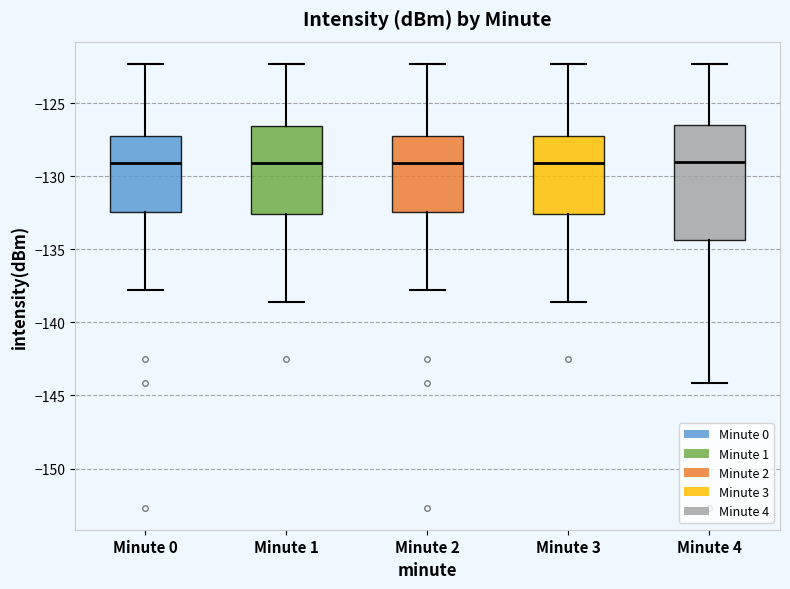

Reading left to right, read every box against the y-axis: the position of its median line, the range the box covers, and the ends of its whiskers. The values are not printed on the chart, so give them approximately, as read against the axis.

Minute 0: median -129.0, box -132.5 to -127.5, whiskers -138.0 to -122.5
Minute 1: median -129.0, box -132.5 to -126.5, whiskers -138.5 to -122.5
Minute 2: median -129.0, box -132.5 to -127.5, whiskers -138.0 to -122.5
Minute 3: median -129.0, box -132.5 to -127.5, whiskers -138.5 to -122.5
Minute 4: median -129.0, box -134.5 to -126.5, whiskers -144.0 to -122.5